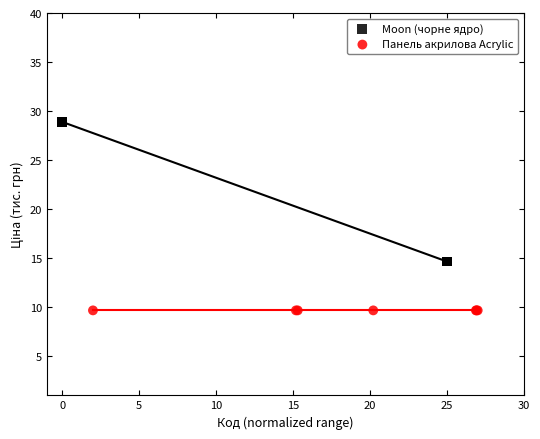

Which series reaches the maximum Y coordinate?

Moon (чорне ядро)